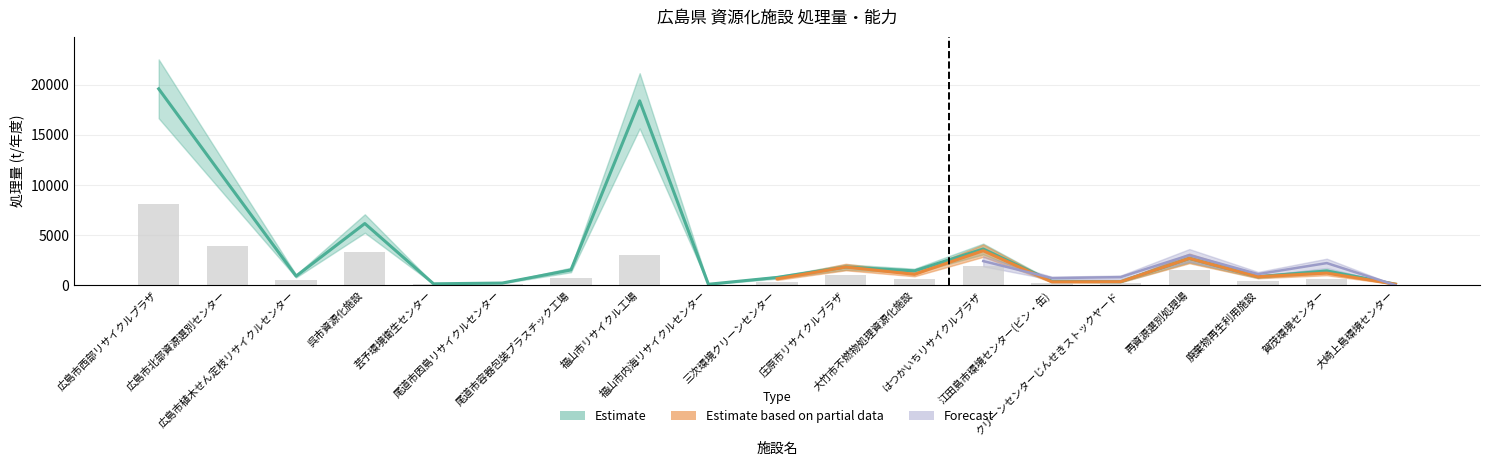

The value of 資源化物回収量 at 三次環境クリーンセンター is 189.2. True or false?

False